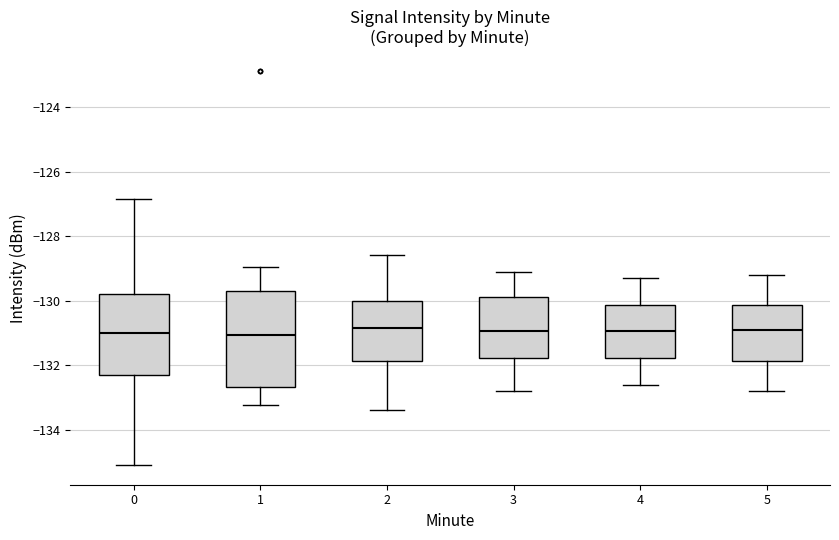

Reading left to right, transcribe this box plot: for each box, give where its median line is, the range the box spans, and where its two whiskers end, as read against the y-axis. The values are not printed on the chart, so give them approximately, as read against the axis.

0: median -131.0, box -132.2 to -129.8, whiskers -135.0 to -126.8
1: median -131.0, box -132.6 to -129.8, whiskers -133.2 to -129.0
2: median -130.8, box -131.8 to -130.0, whiskers -133.4 to -128.6
3: median -131.0, box -131.8 to -129.8, whiskers -132.8 to -129.0
4: median -131.0, box -131.8 to -130.2, whiskers -132.6 to -129.2
5: median -130.8, box -131.8 to -130.2, whiskers -132.8 to -129.2